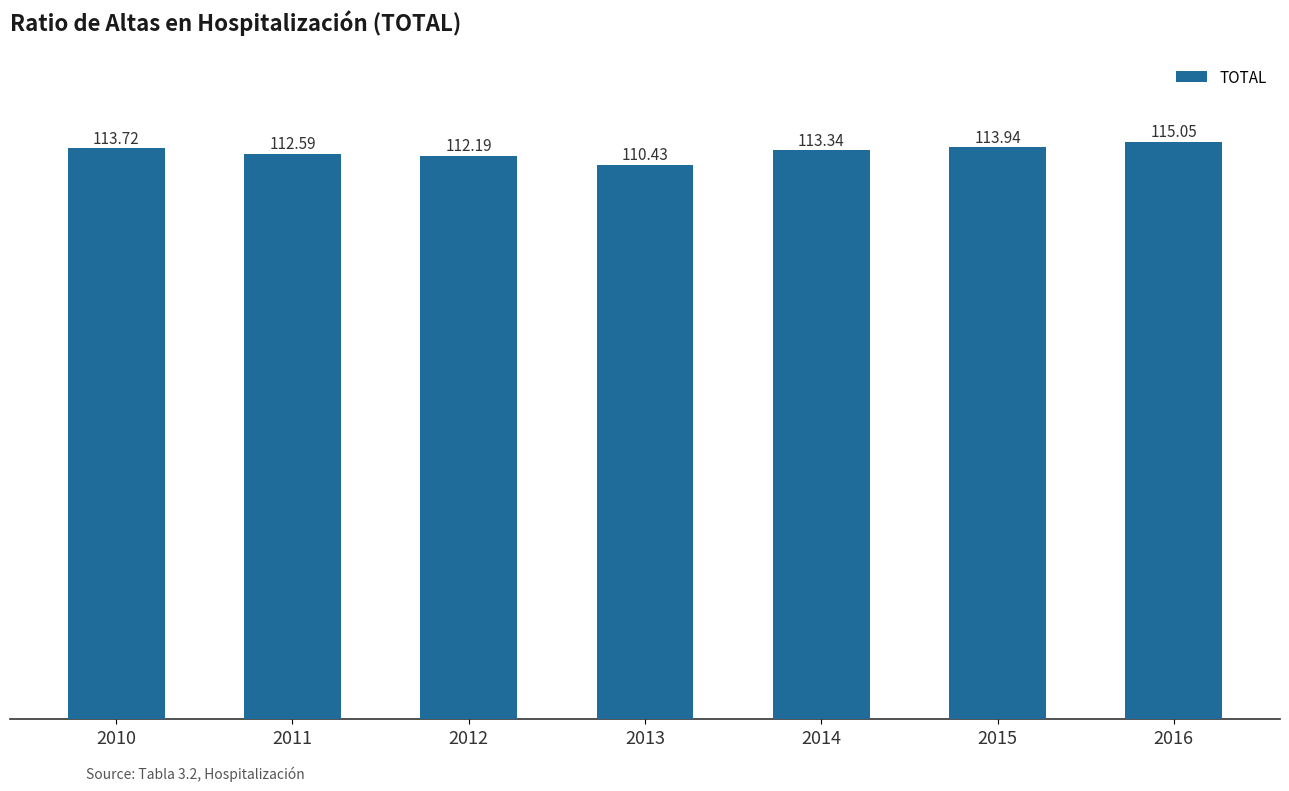

What is the difference between the values at 2011 and 2014?

0.8